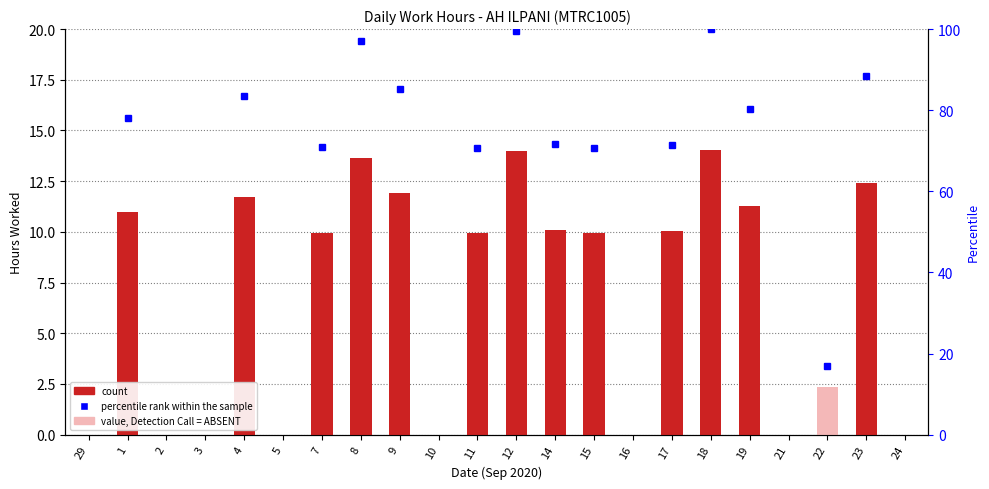

Does the chart contain stacked bars?

No